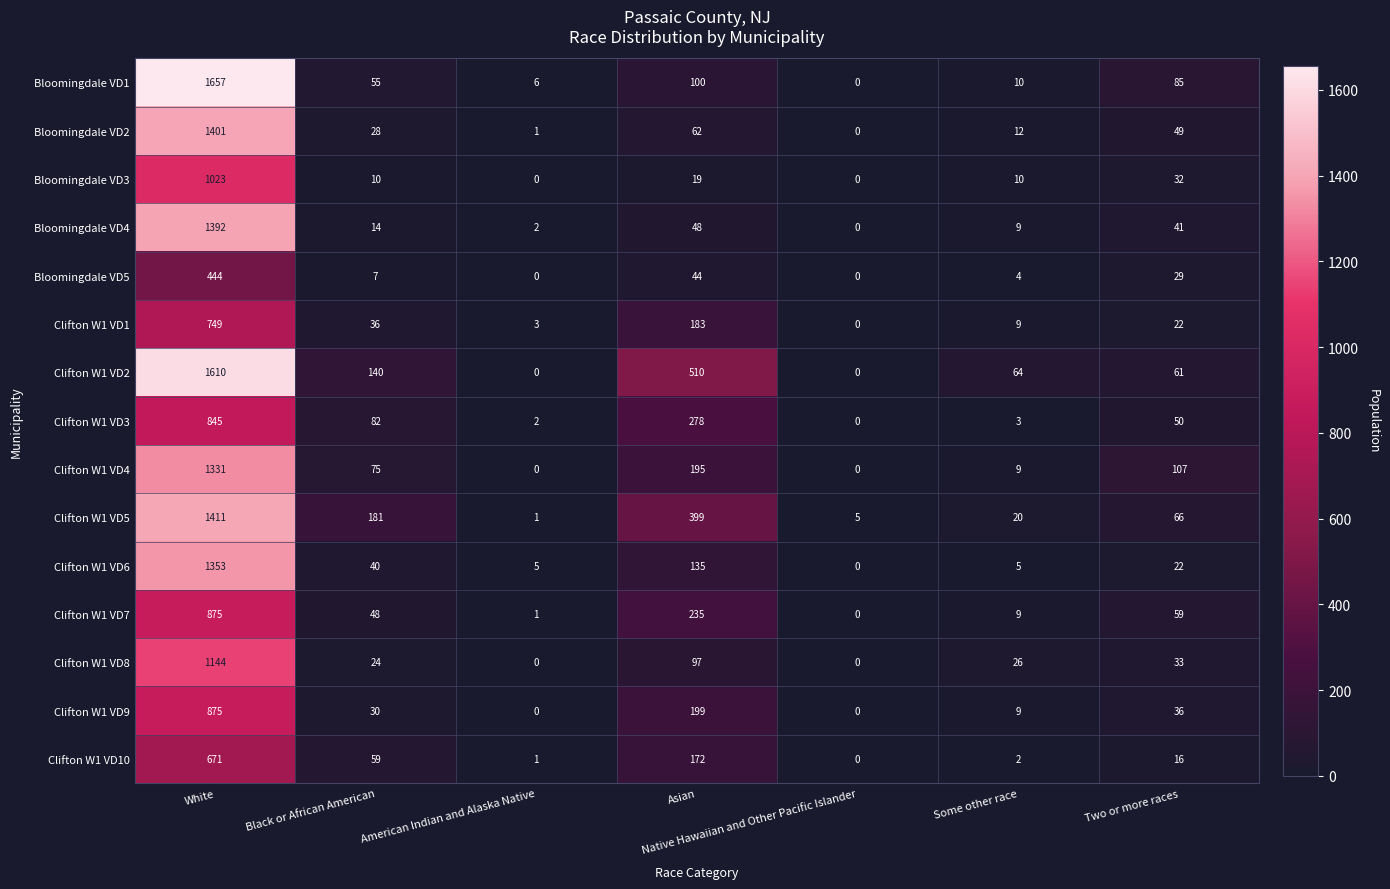

Read the Clifton W1 VD4 value at White, to the nearest 100.

1300